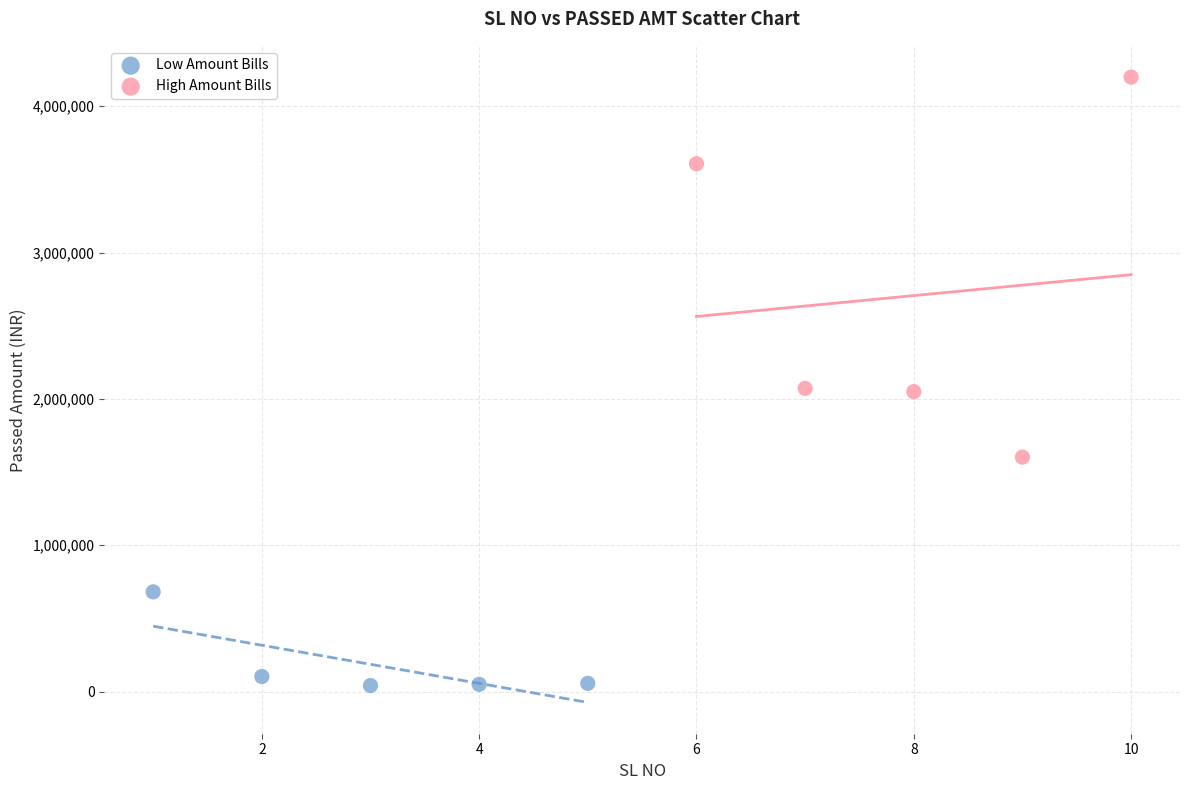

Which series has the widest spread of Y values?

High Amount Bills